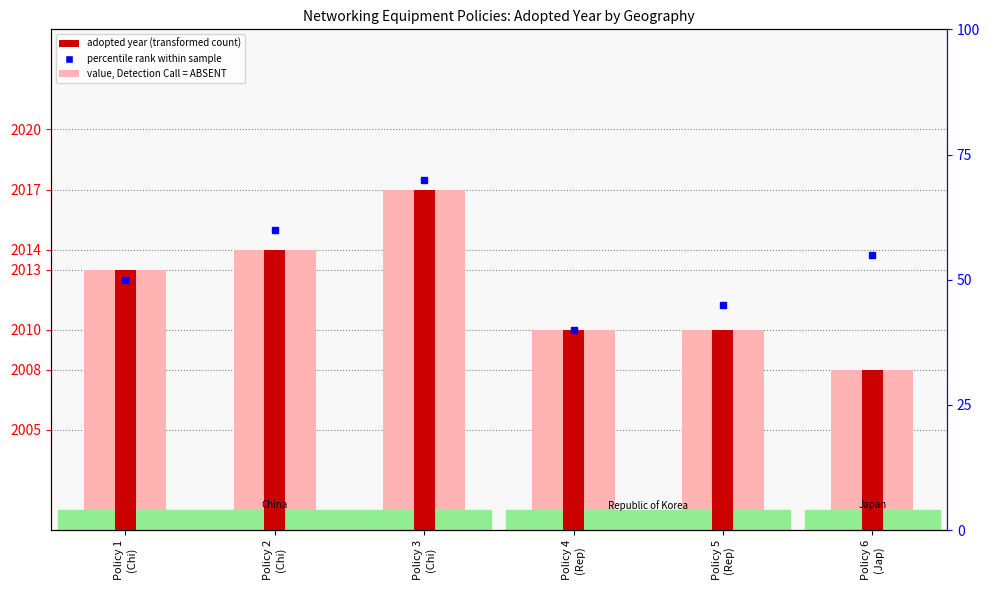

At which category is the sum across all series the highest?

Policy 3
(Chi)